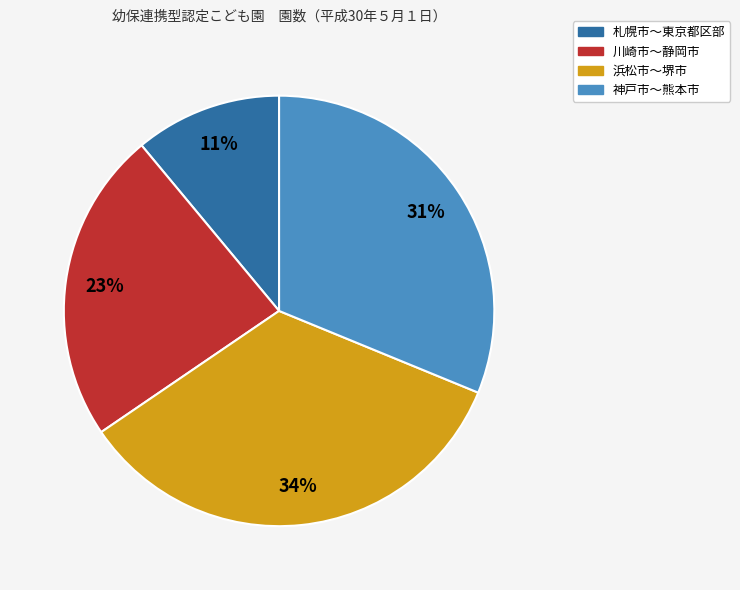

To the nearest percent, what is the average slice percentage?

25%